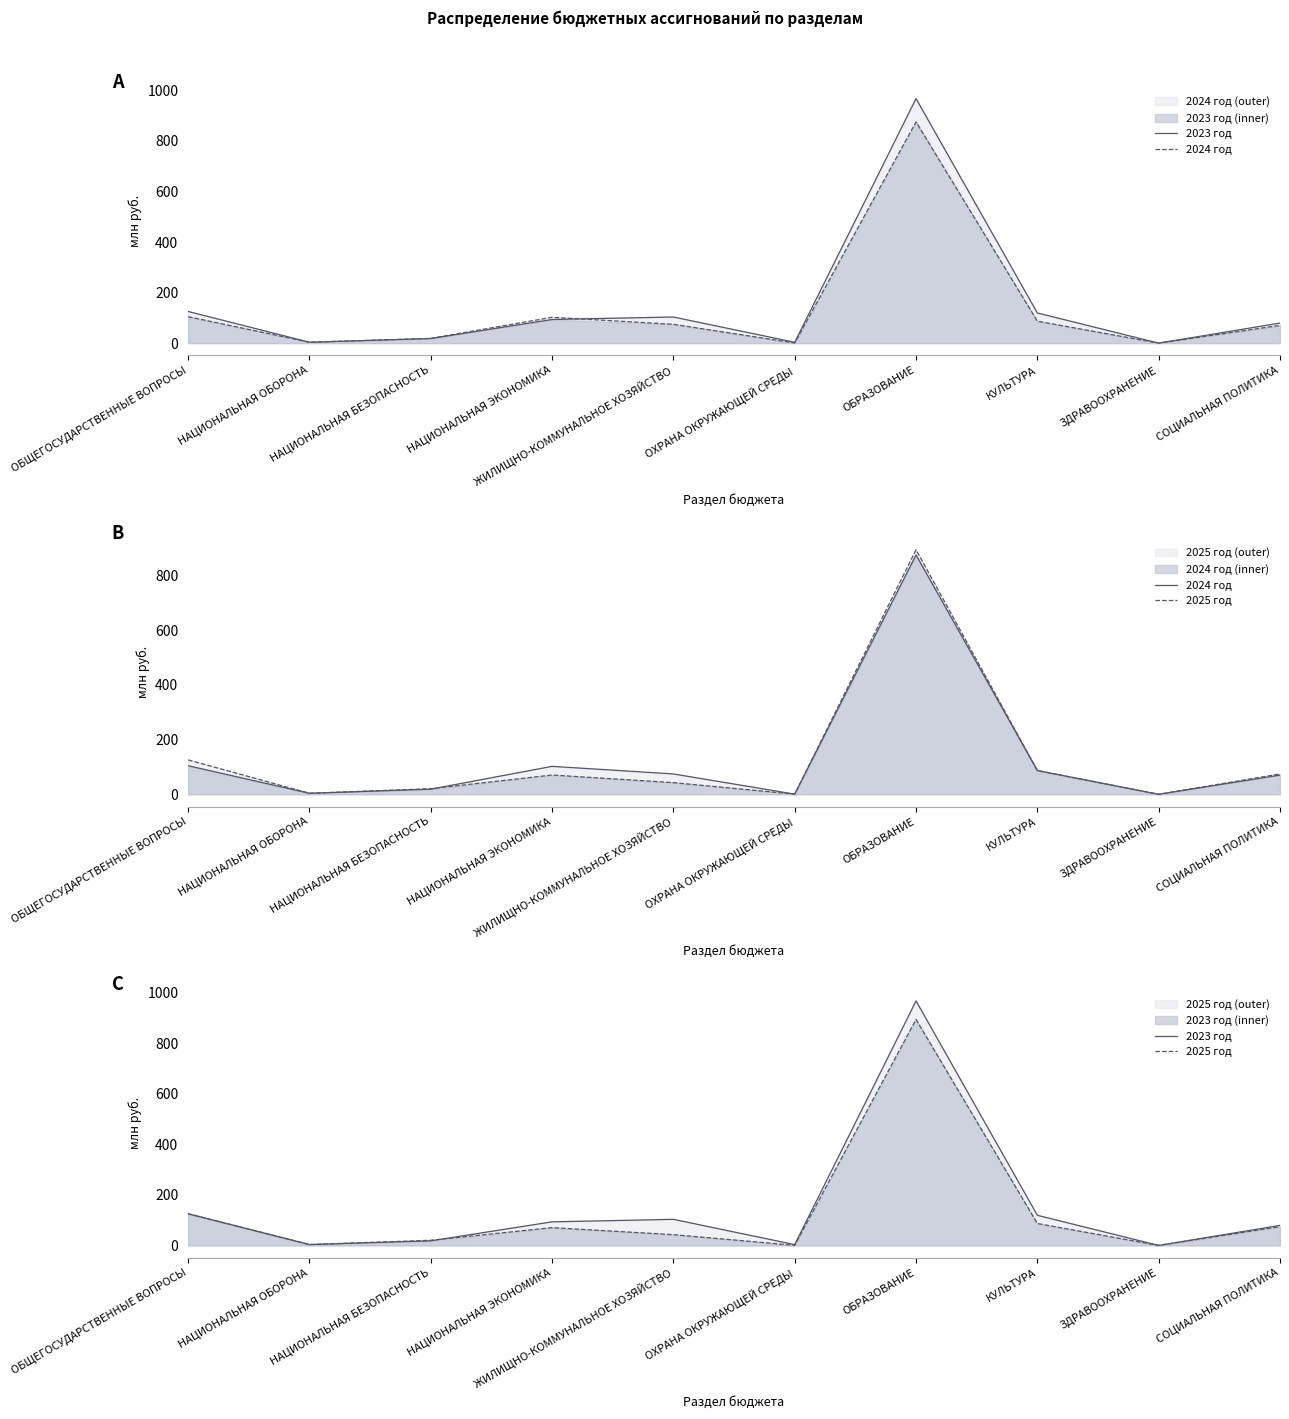

In 2023 год, how many points are lower than both neighbors (excluding endpoints)?

3